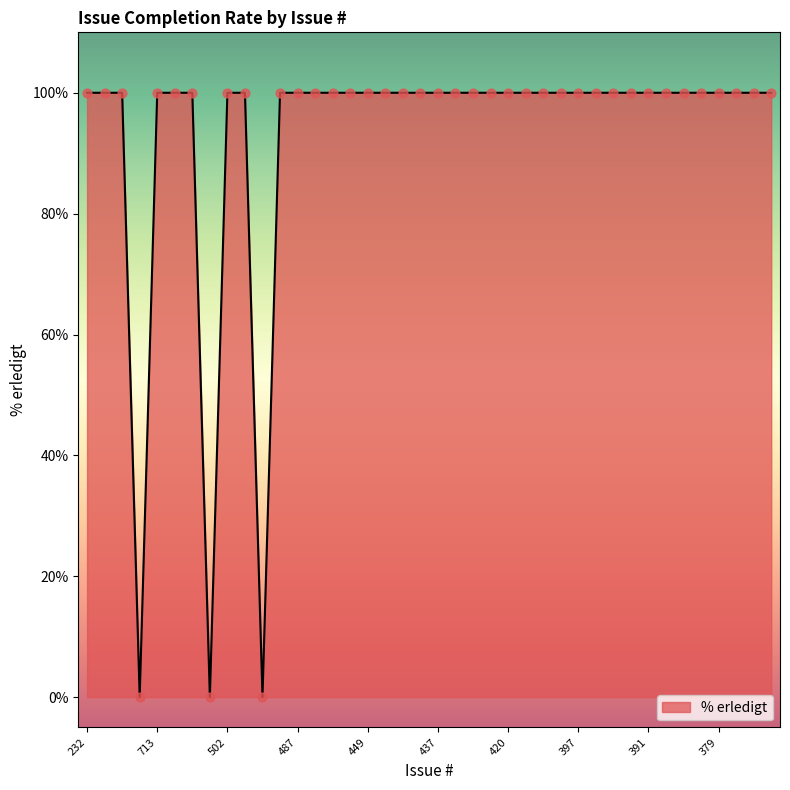

What is the maximum value shown in the chart?

100